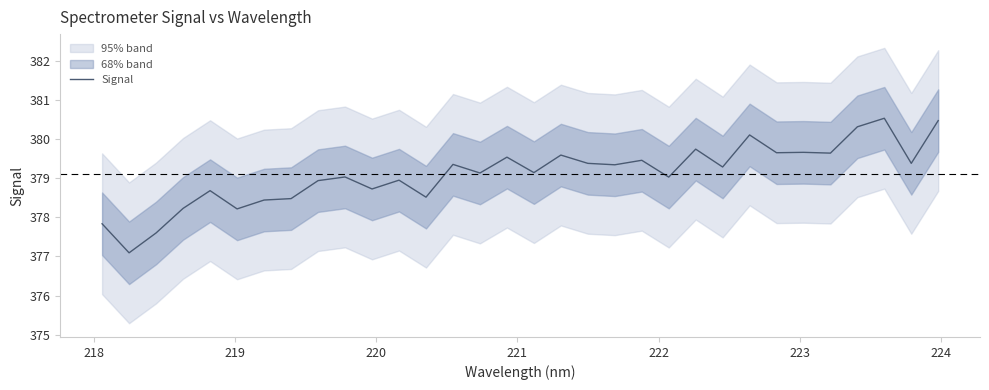

What is the lowest value of the Signal series?

377.1